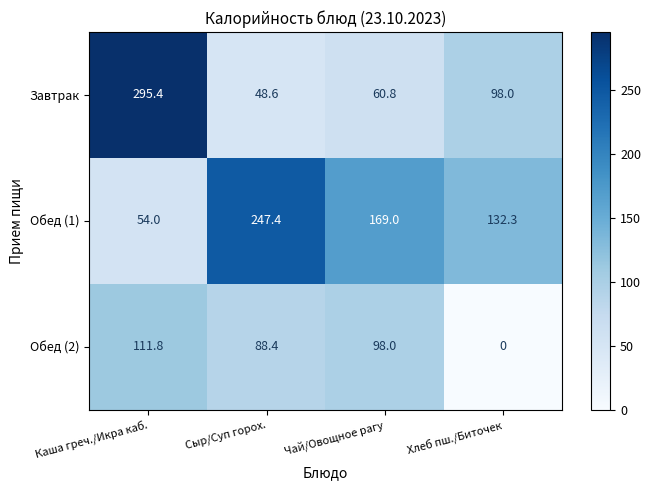

Is it true that Обед (1) equals 72.5 at Каша греч./Икра каб.?

False